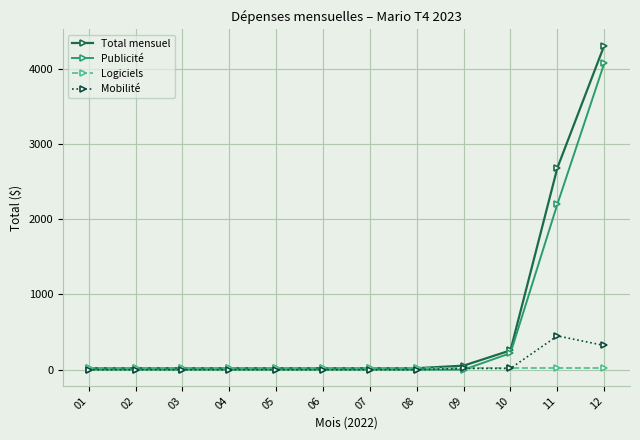

List the series in order of their peak value, lowest first.

Logiciels, Mobilité, Publicité, Total mensuel